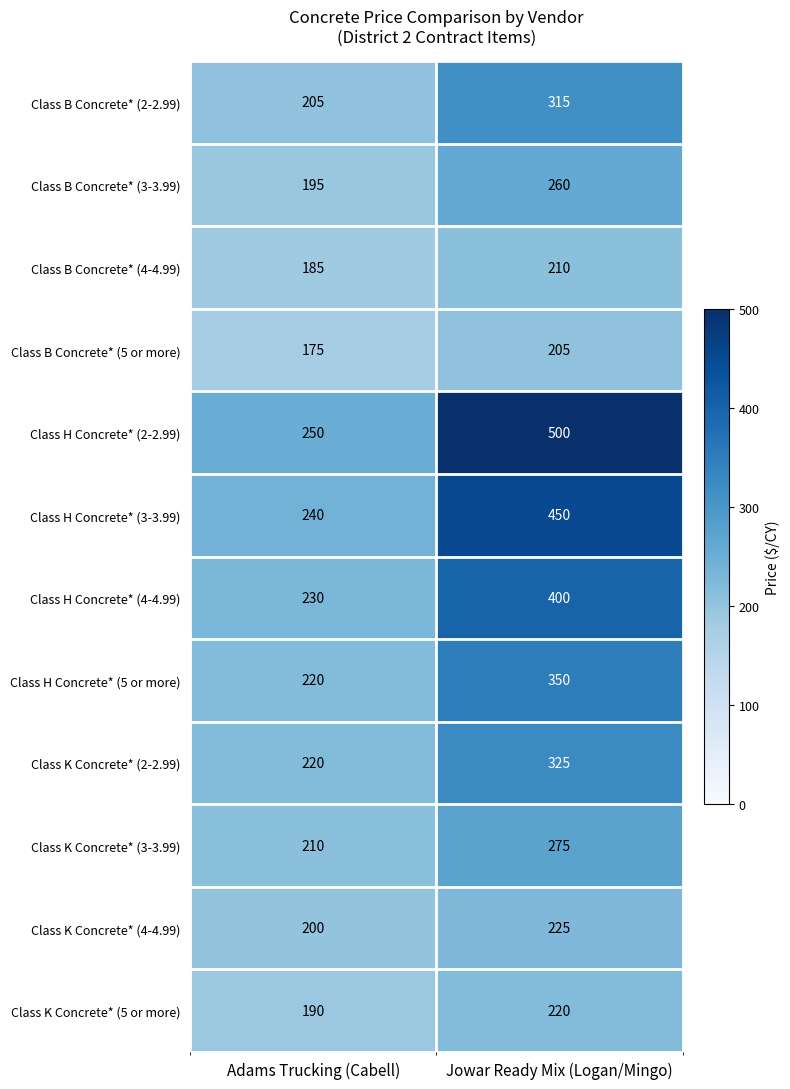

What is the total value across all series at Adams Trucking (Cabell)?

2520